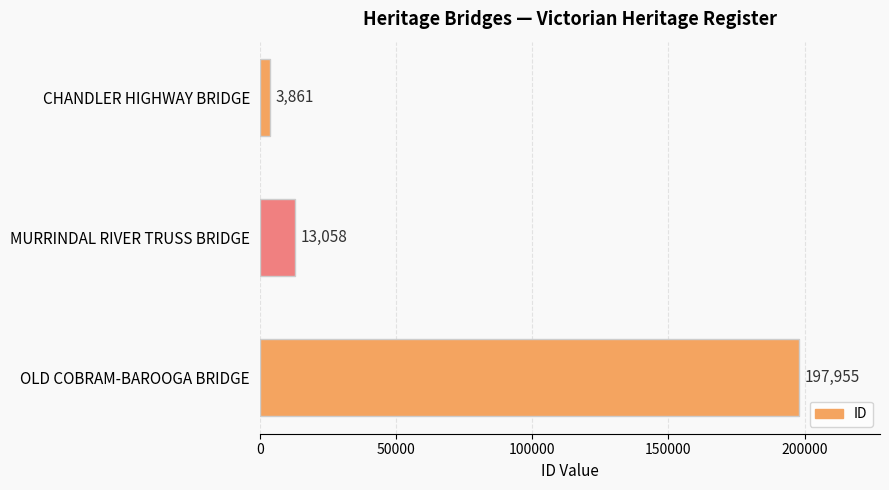

What is the change in value from CHANDLER HIGHWAY BRIDGE to OLD COBRAM-BAROOGA BRIDGE?

+194094